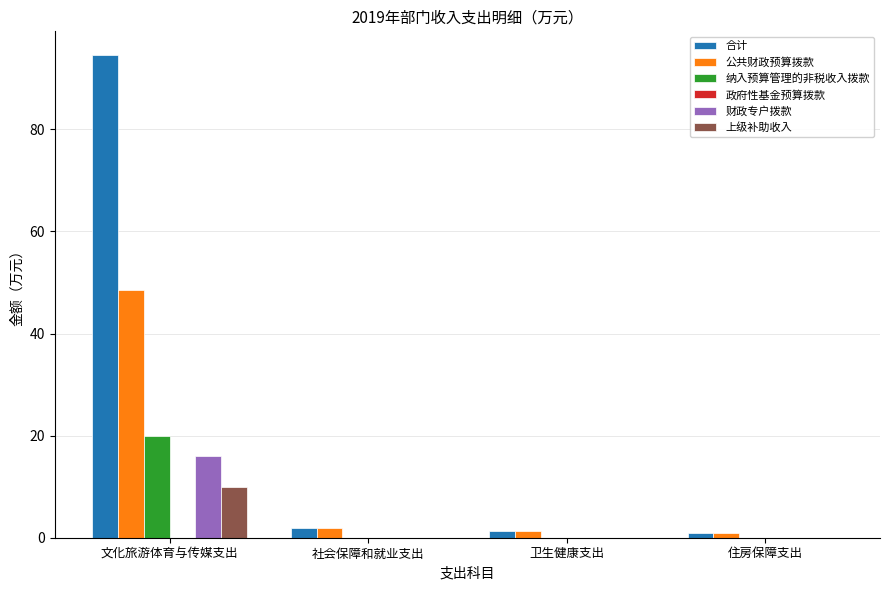

How many distinct data groups are displayed?

5